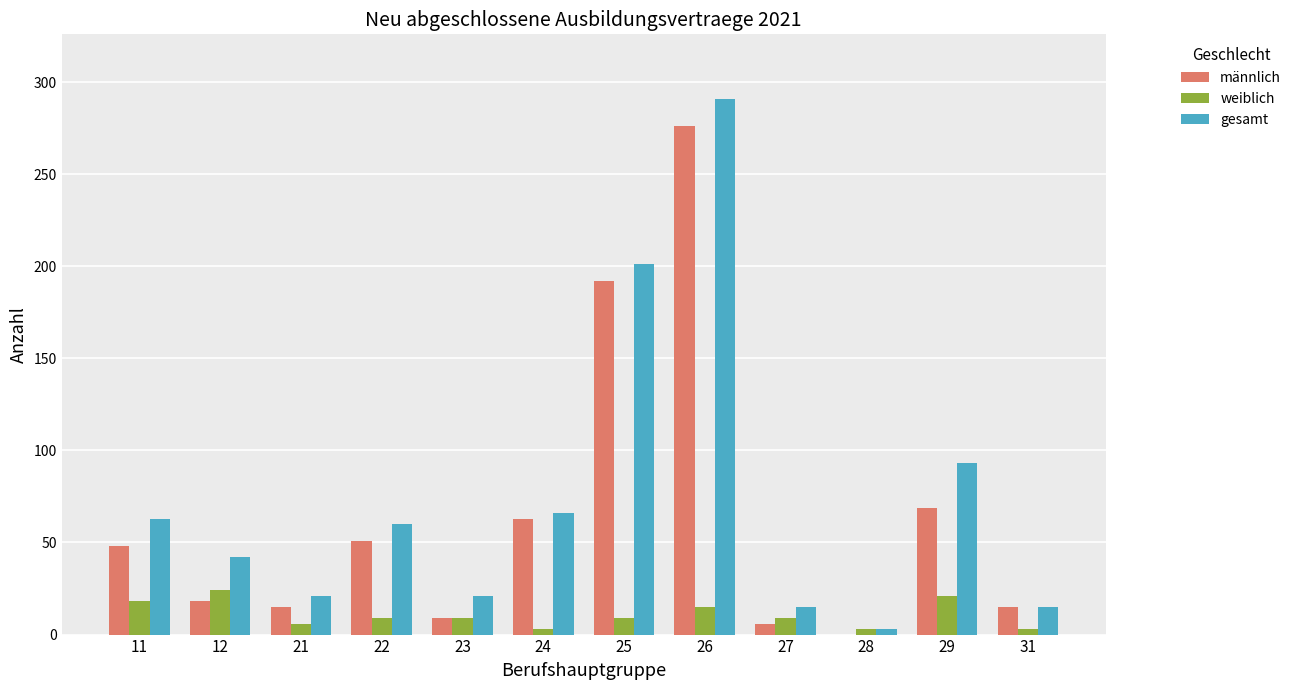

Which series has the largest range (max minus min)?

gesamt